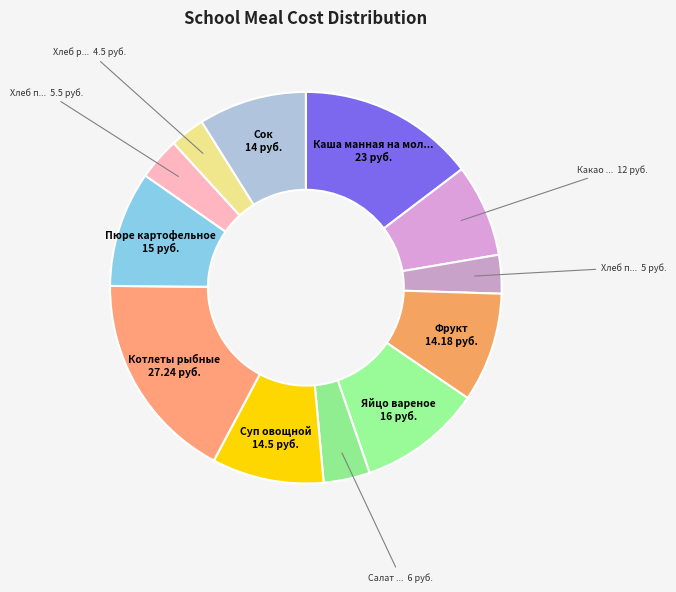

What is the largest slice in the pie chart?

Котлеты рыбные